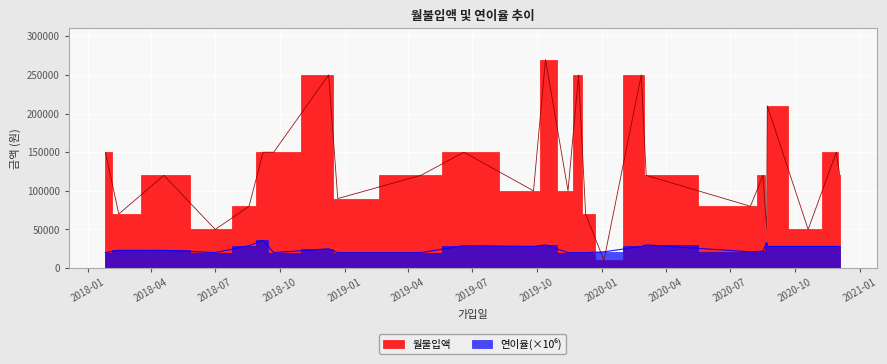

Which has a higher value, 2018-12-22 or 2019-11-14?

2019-11-14